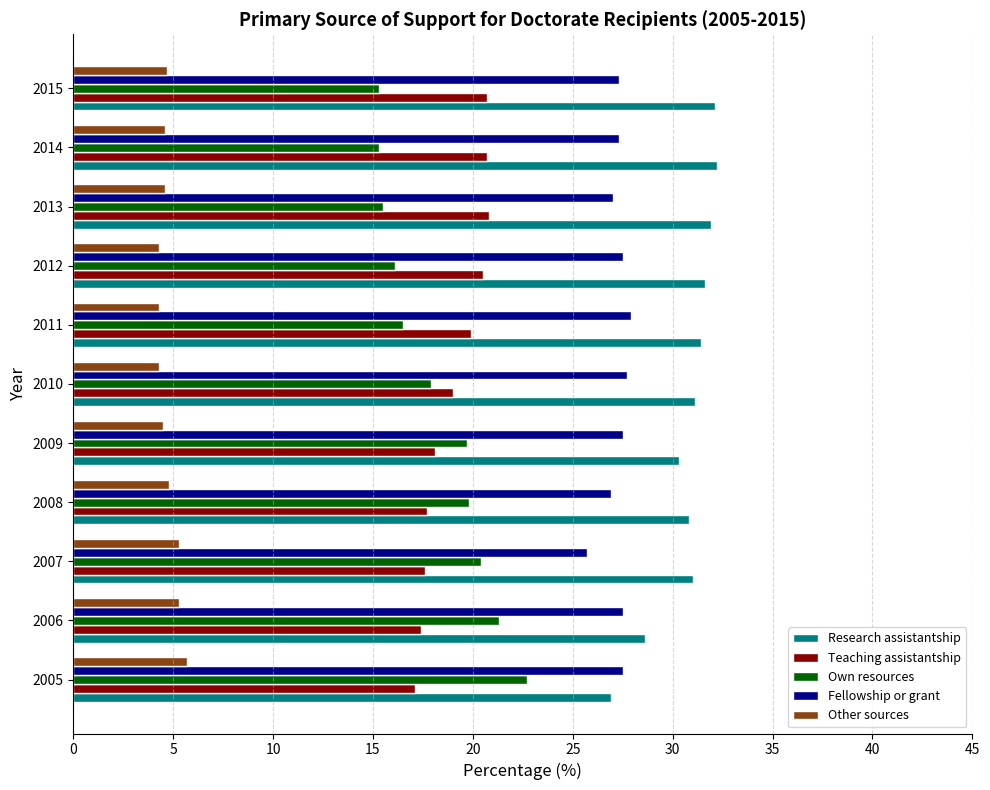

Is the value of Other sources at 2011 greater than the value of Teaching assistantship at 2015?

No